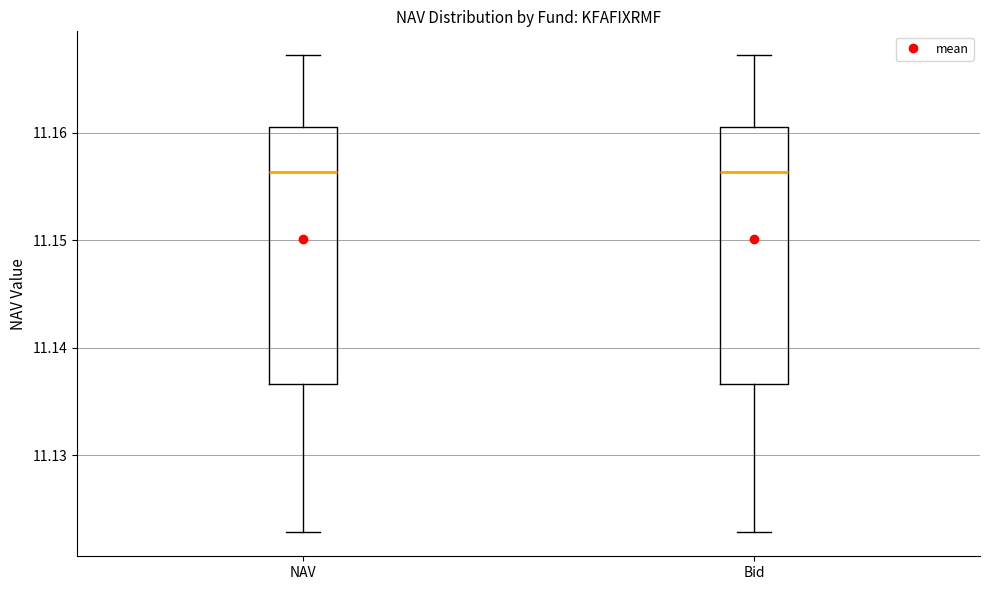

Where does the lower whisker of the box for Bid end on the y-axis? The values are not printed on the chart, so give them approximately, as read against the axis.

11.123